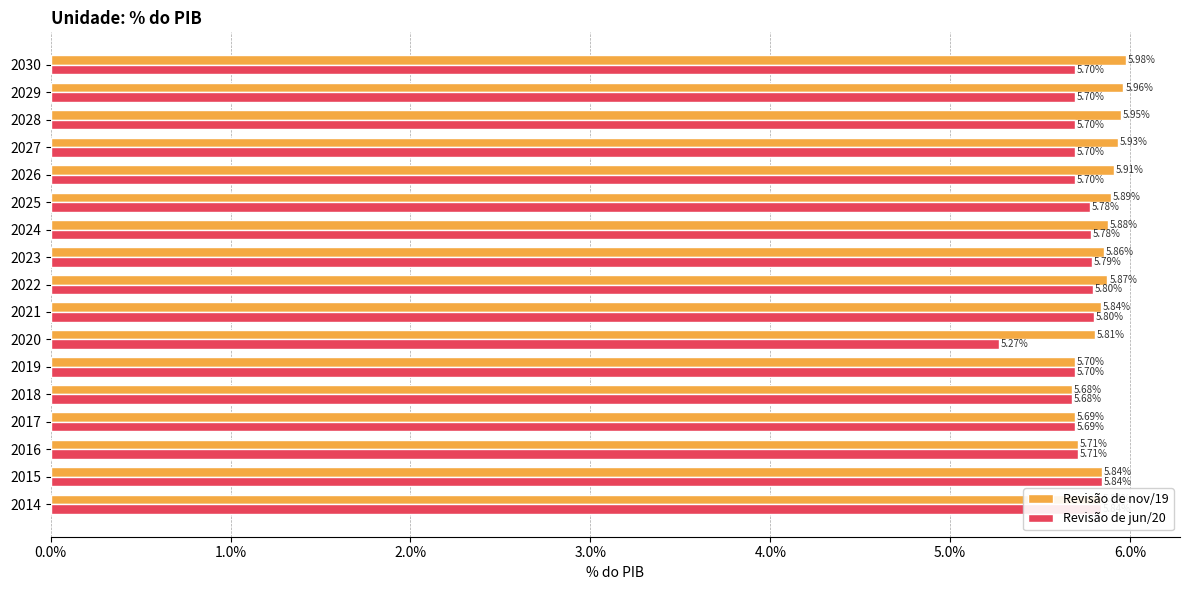

What are all the series names shown in the legend?

Revisão de nov/19, Revisão de jun/20